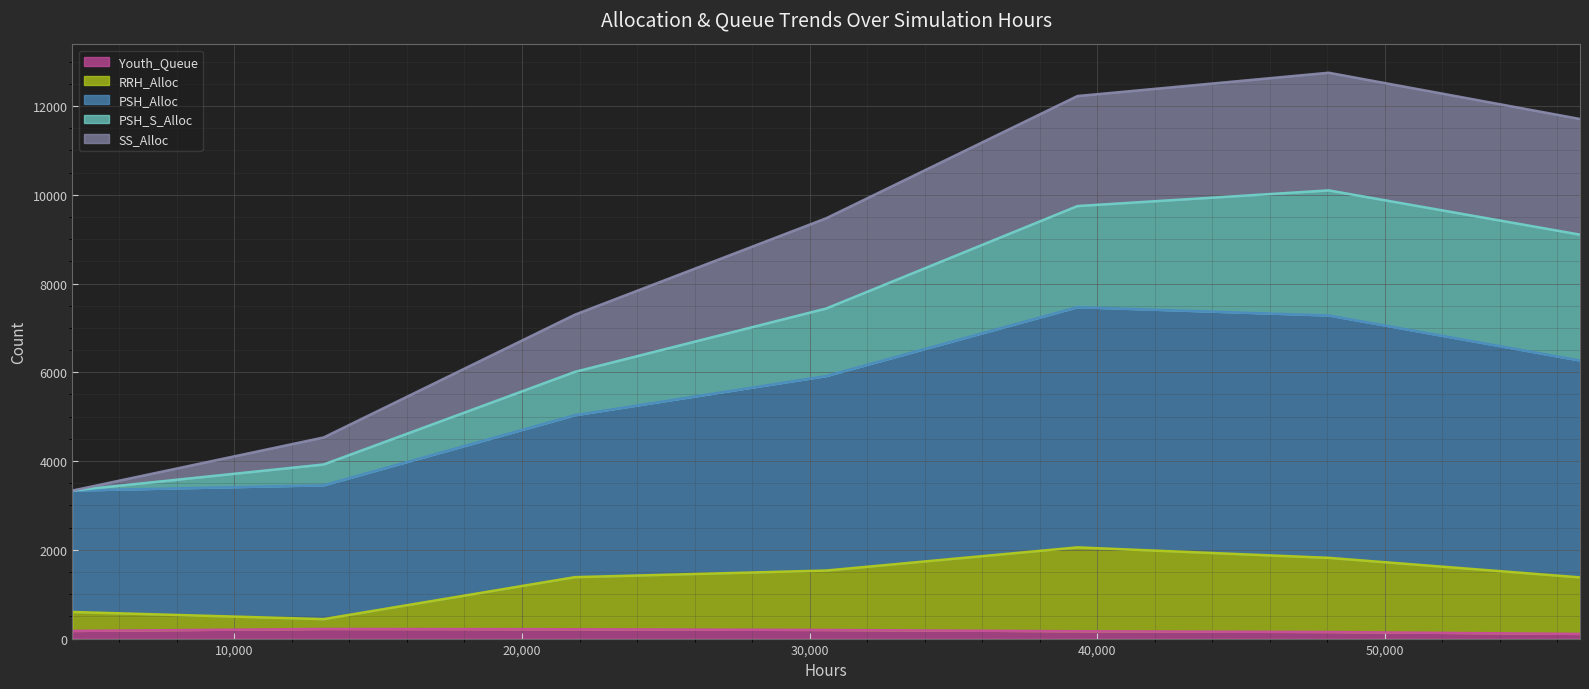

What are all the series names shown in the legend?

Youth_Queue, RRH_Alloc, PSH_Alloc, PSH_S_Alloc, SS_Alloc